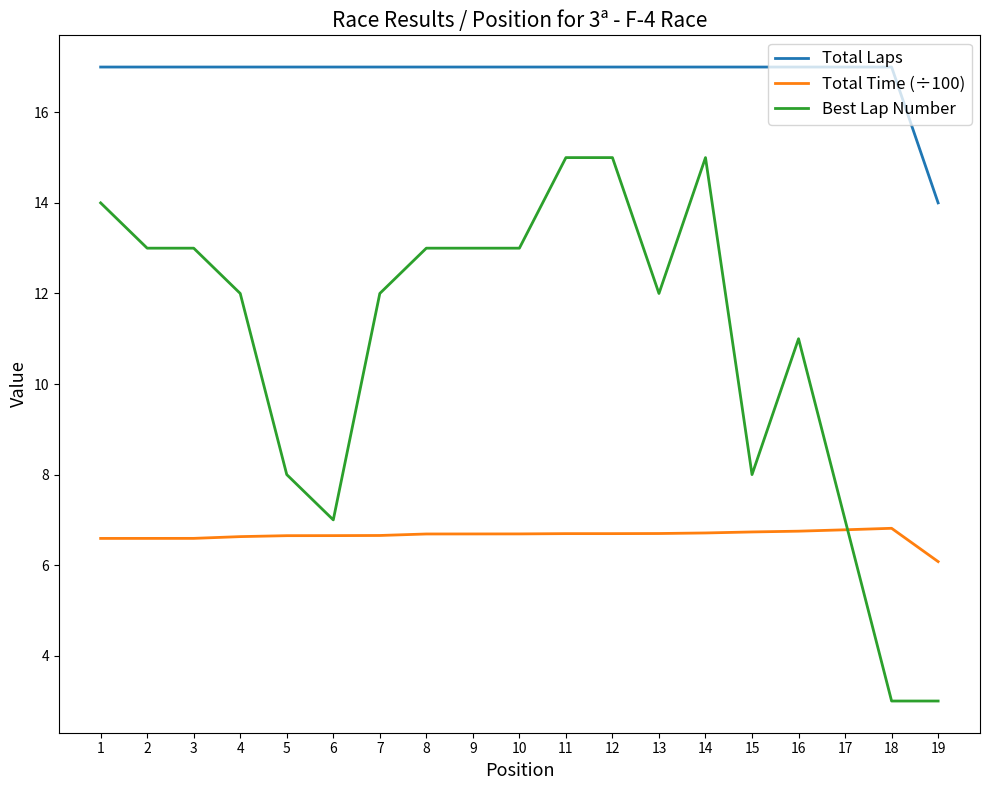

Which series has the largest total across all categories?

Total Laps